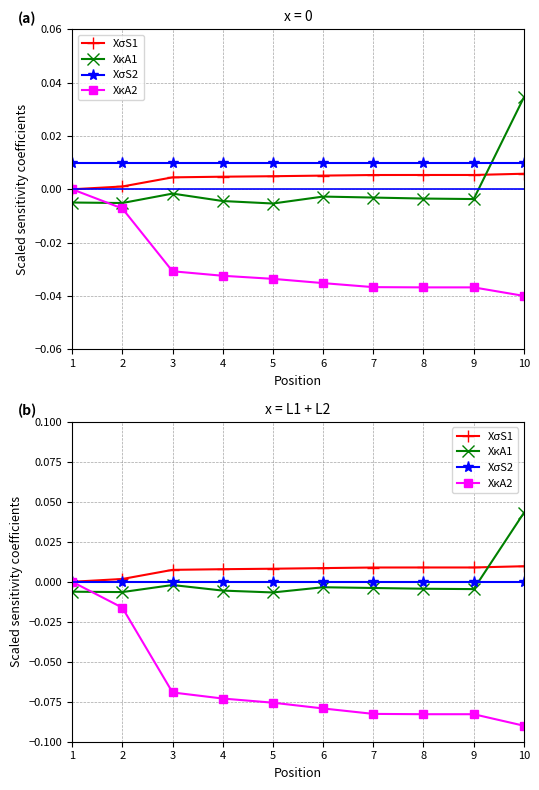

How many lines are shown in the chart?

4